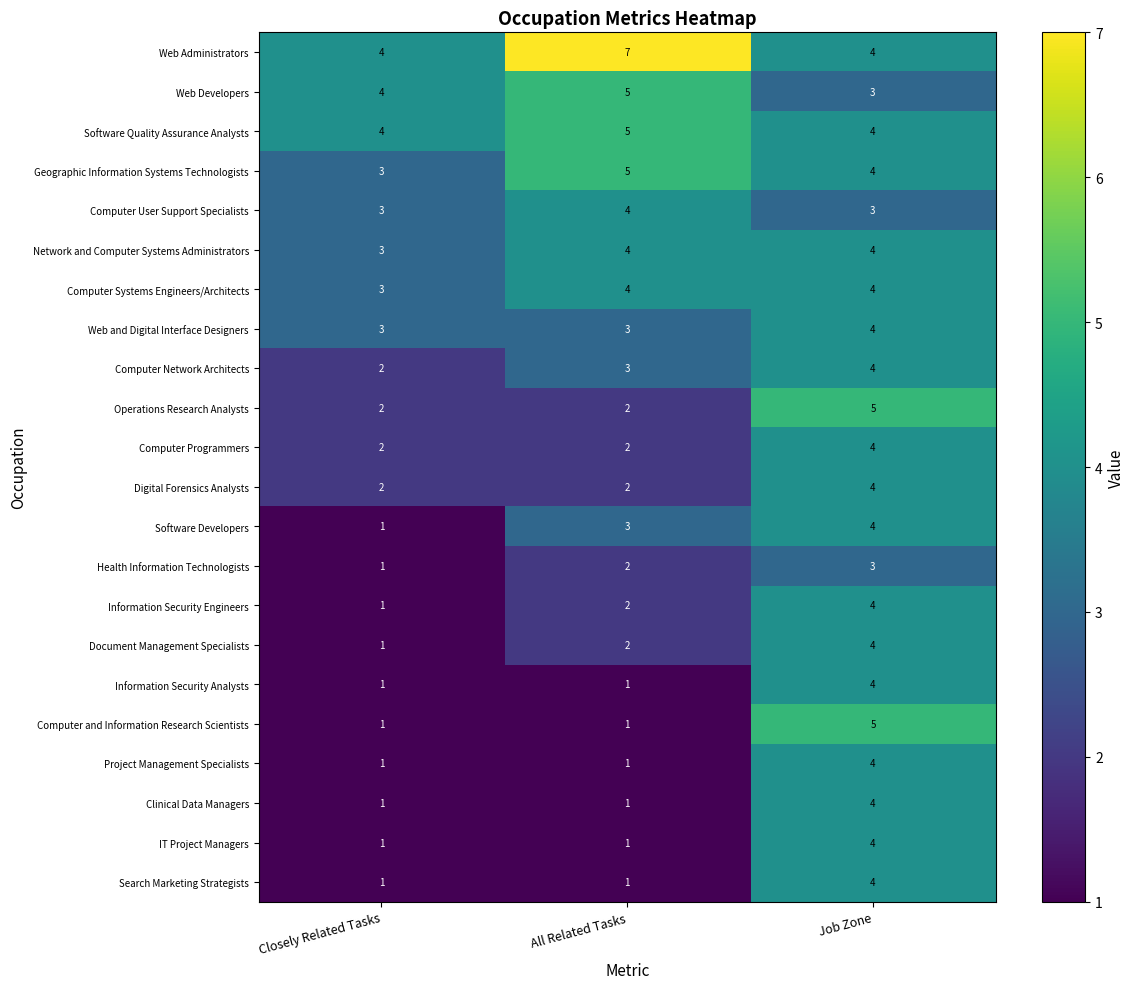

Count the Information Security Analysts values in the range 1 to 4.

3